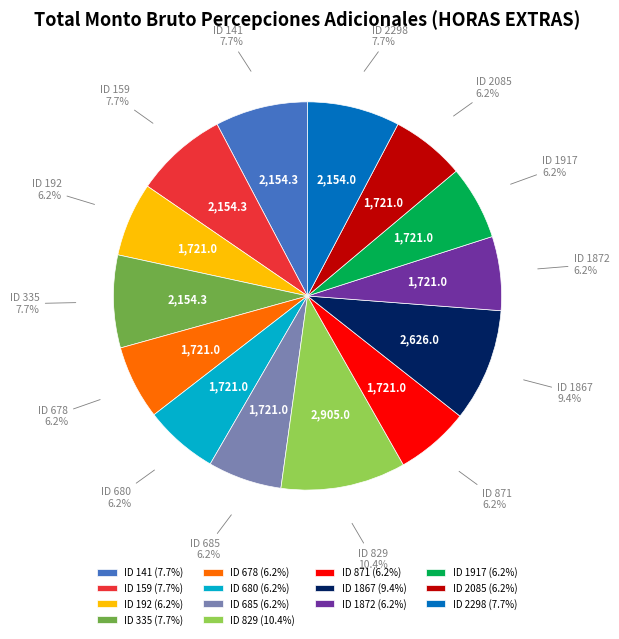

Between ID 685 and ID 1867, which is larger?

ID 1867